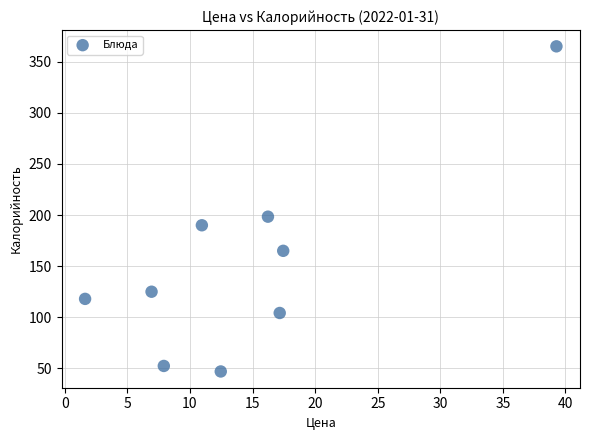

What is the average X value?

14.4